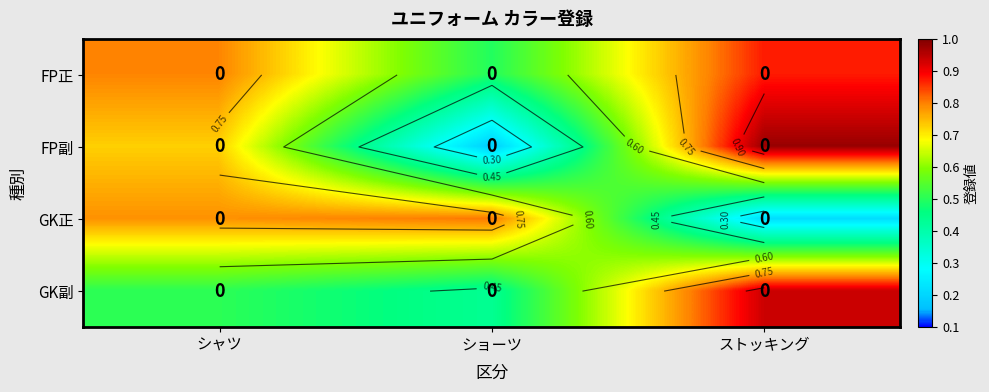

Rank the series at ショーツ from highest to lowest value.

GK正, FP正, GK副, FP副